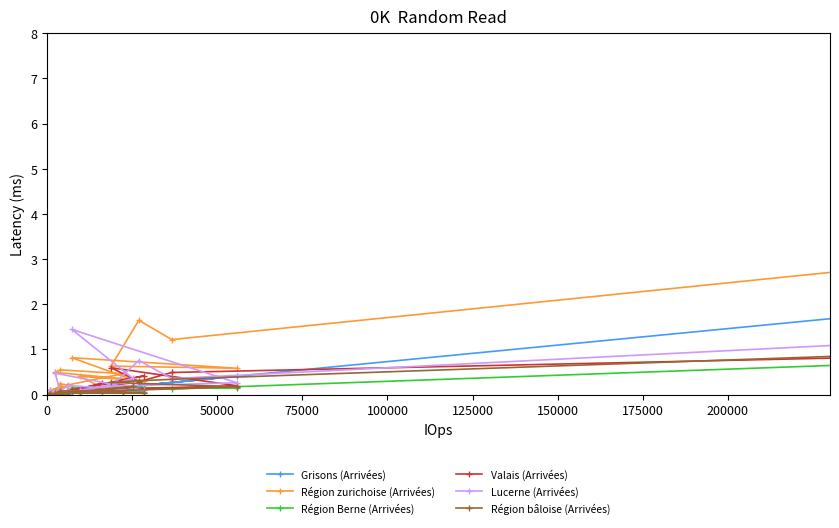

Which series changed the most between 25000 and 125000?

Région zurichoise (Arrivées)